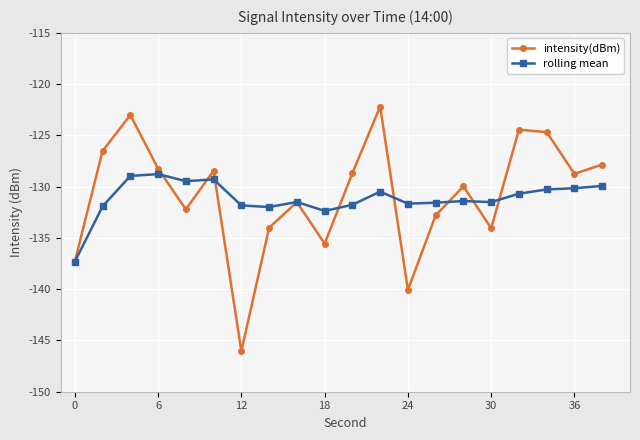

List the series in order of their peak value, lowest first.

rolling mean, intensity(dBm)